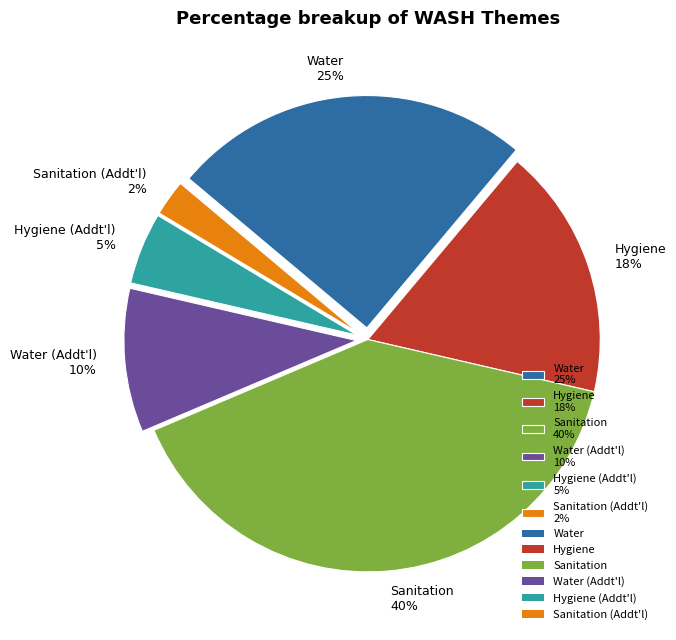

Combined, do Hygiene 18% and Sanitation (Addt'l) 2% account for over 50%?

No